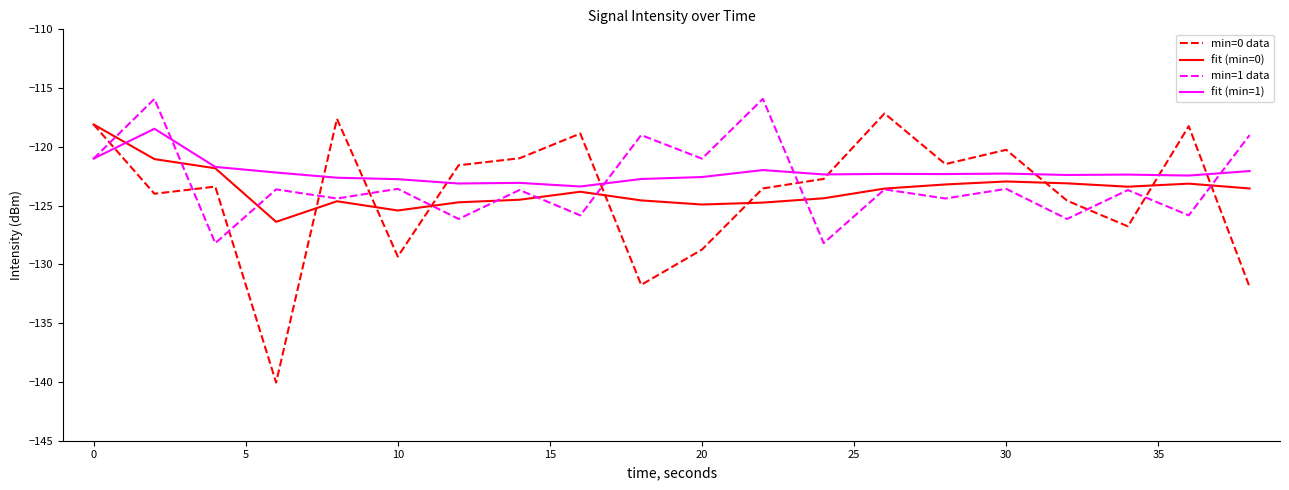

Which series ends up on top after the final intersection of min=0 data and min=1 data?

min=1 data